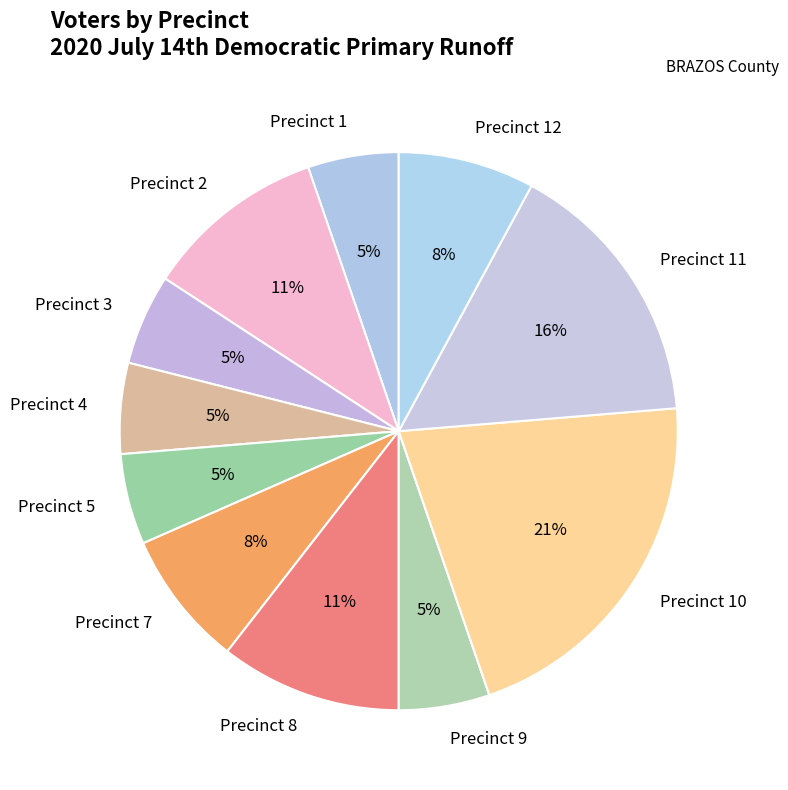

What percentage is the Precinct 7 slice, to the nearest percent?

8%